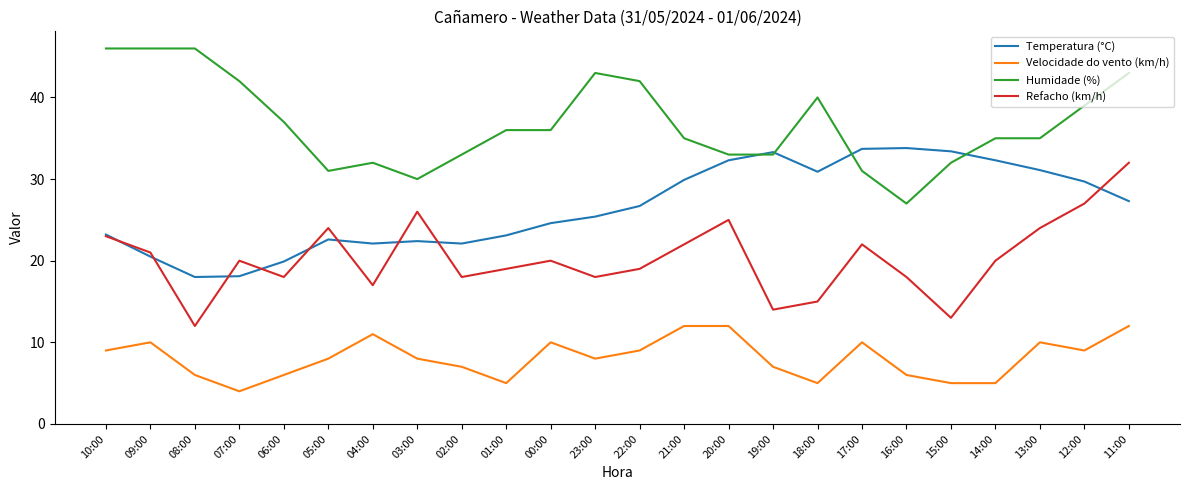

Rank the series at 05:00 from lowest to highest value.

Velocidade do vento (km/h), Temperatura (°C), Refacho (km/h), Humidade (%)